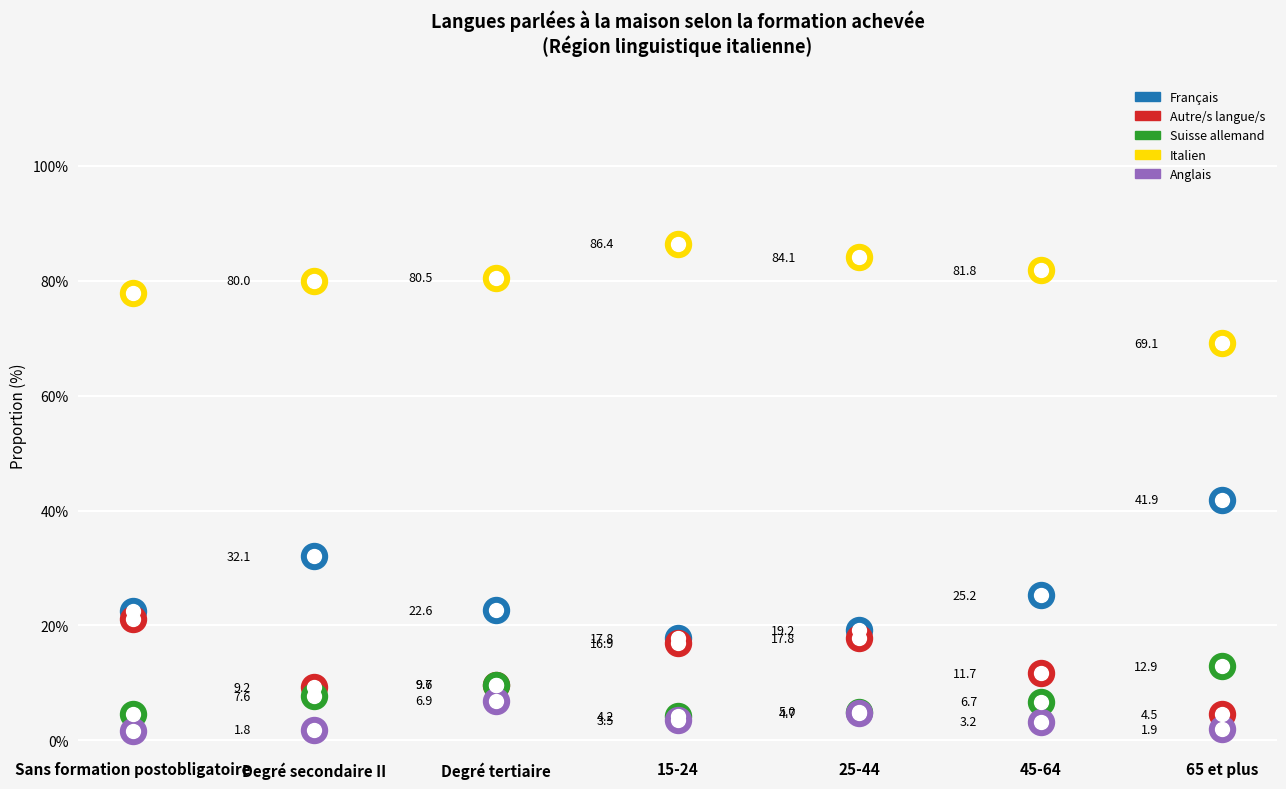

Which series has the largest total across all categories?

Italien